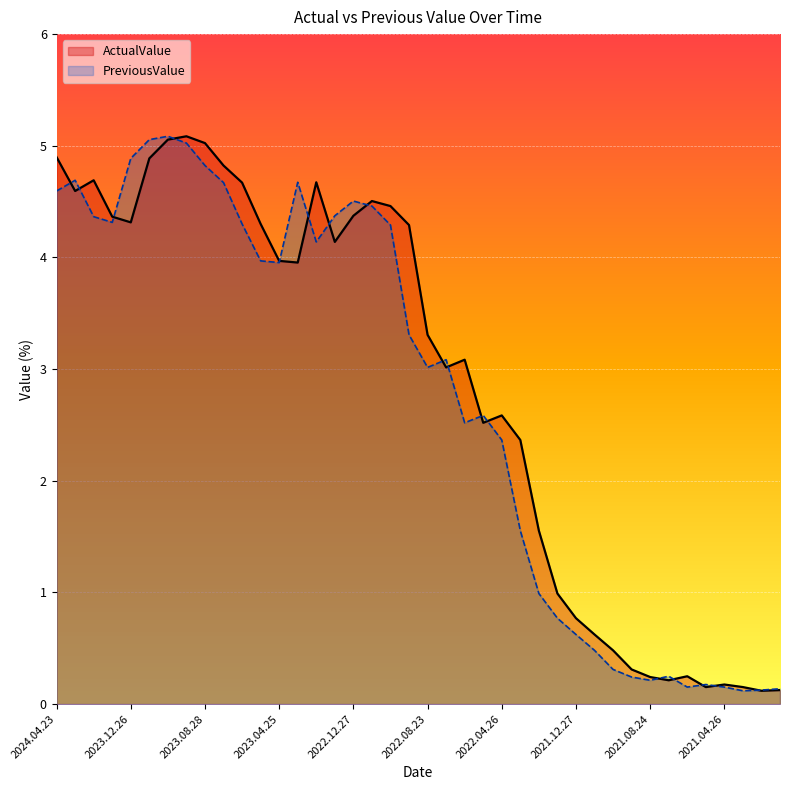

The value of PreviousValue at 2021.10.26 is 0.5. True or false?

False